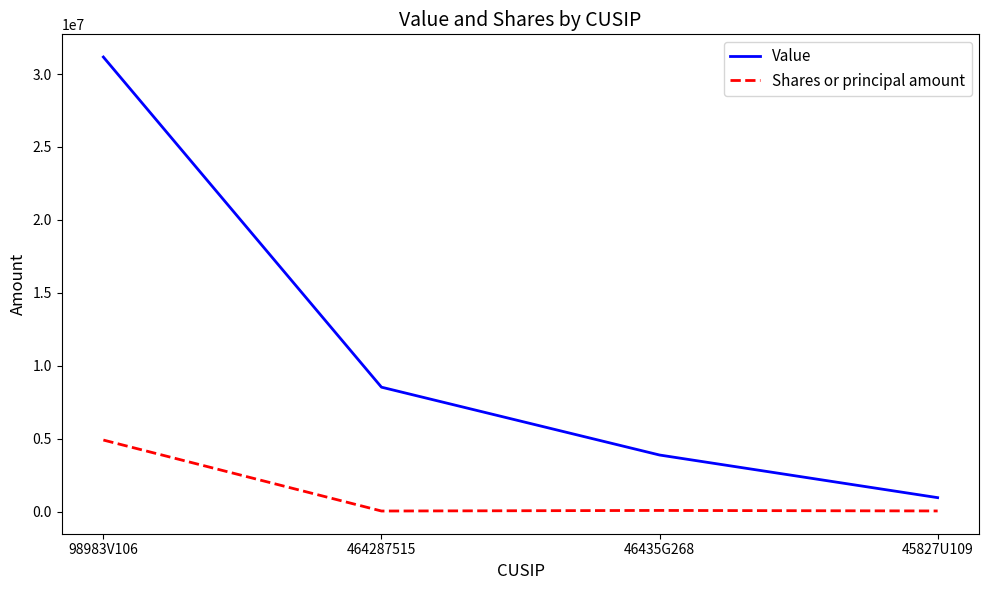

How many series are shown in this chart?

2